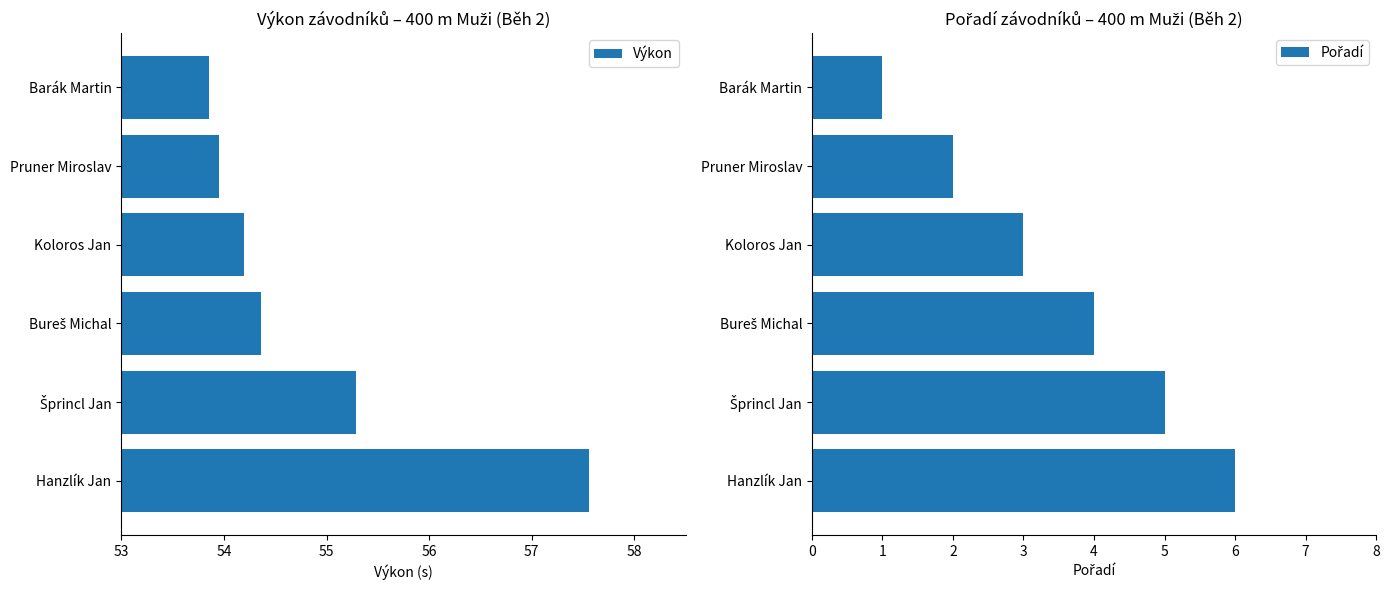

At how many categories does at least one series exceed 8?

6